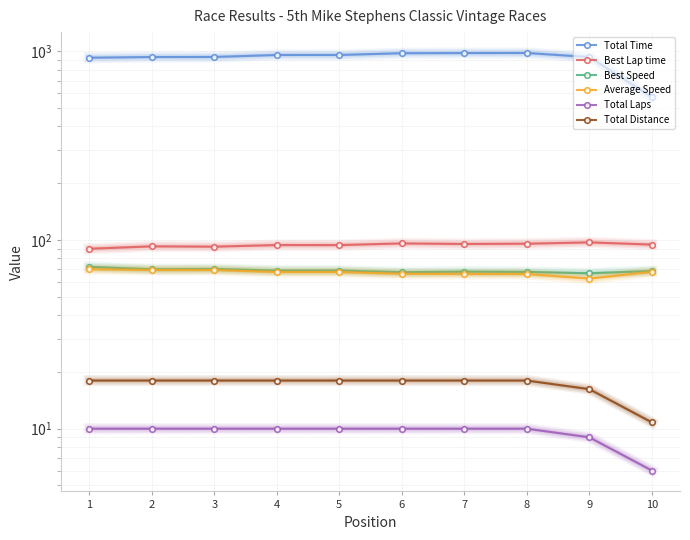

What is the total value across all series at 4?

1216.0